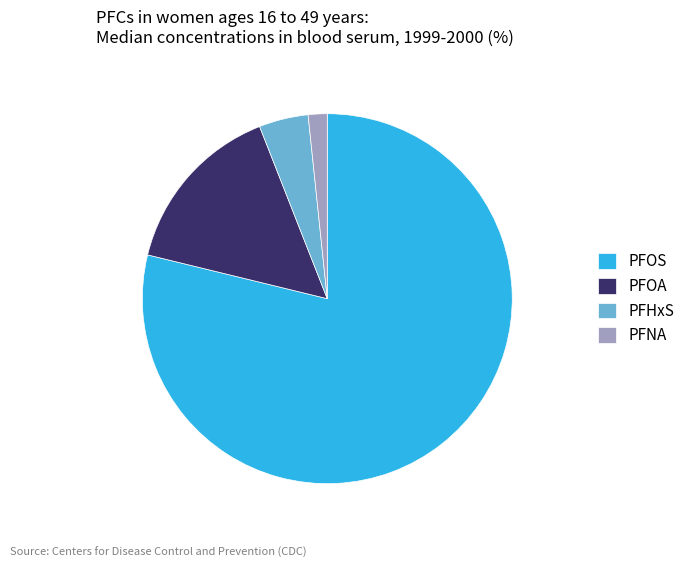

The PFHxS slice represents 4% of the pie. True or false?

True